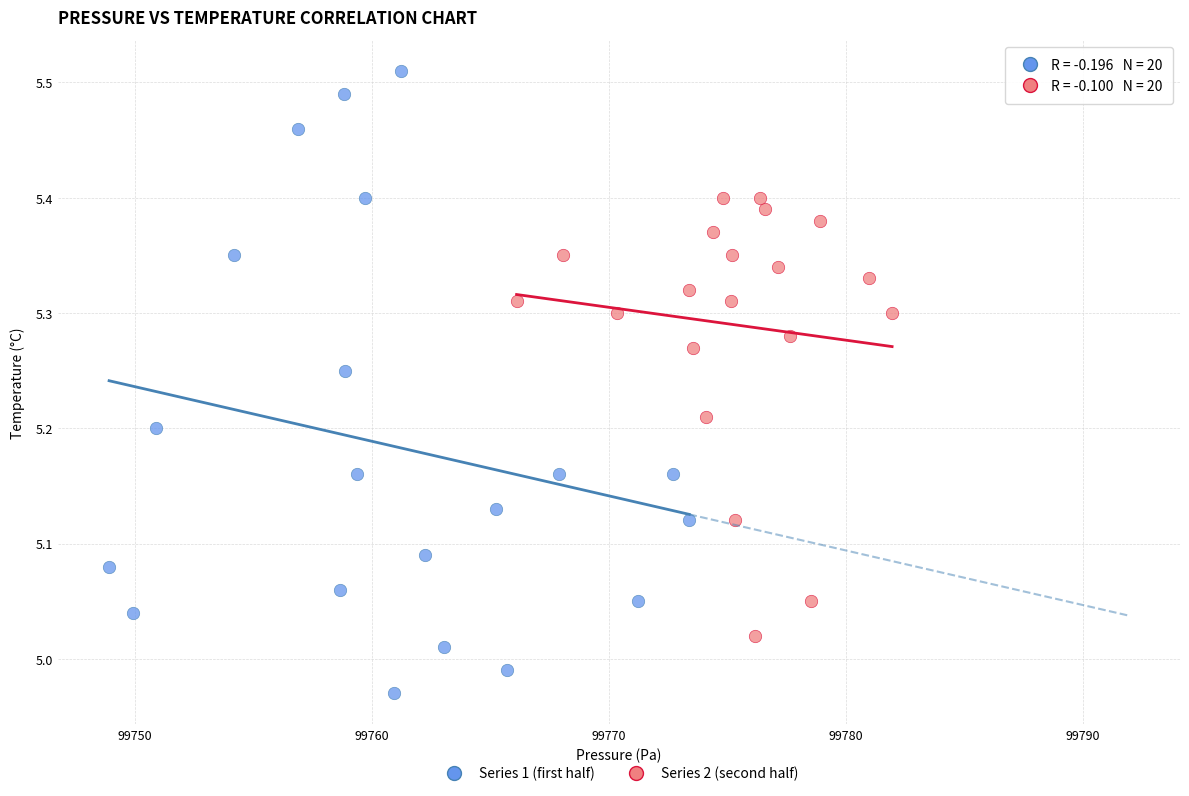

Which series reaches the maximum Y coordinate?

Series 1 (first half)